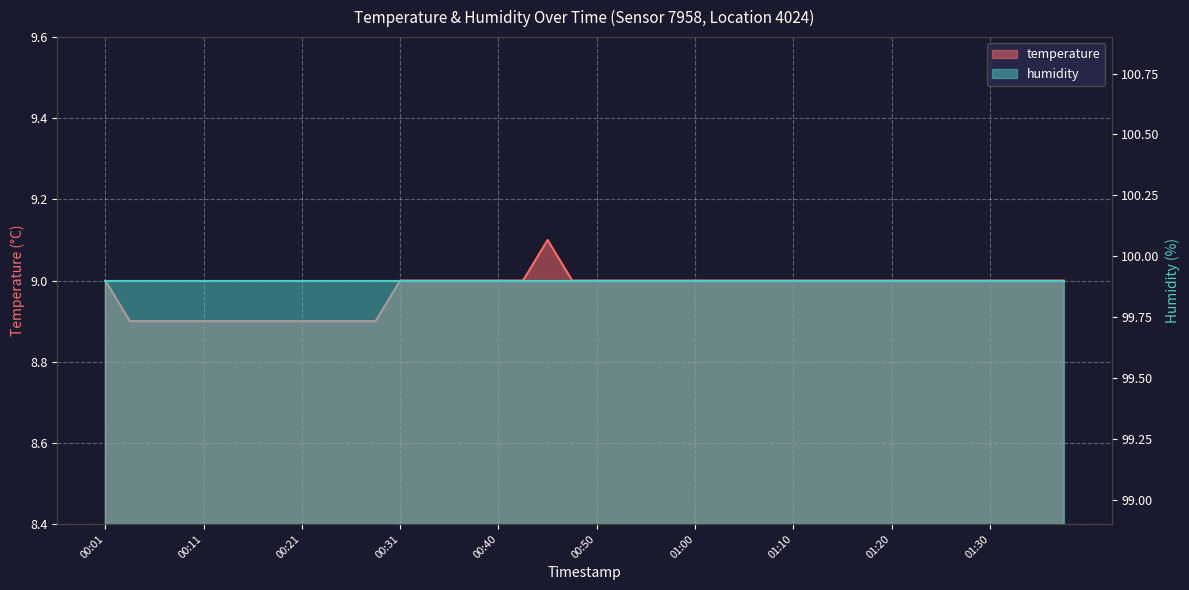

True or false: the data shows 9.0 at 01:35.

True